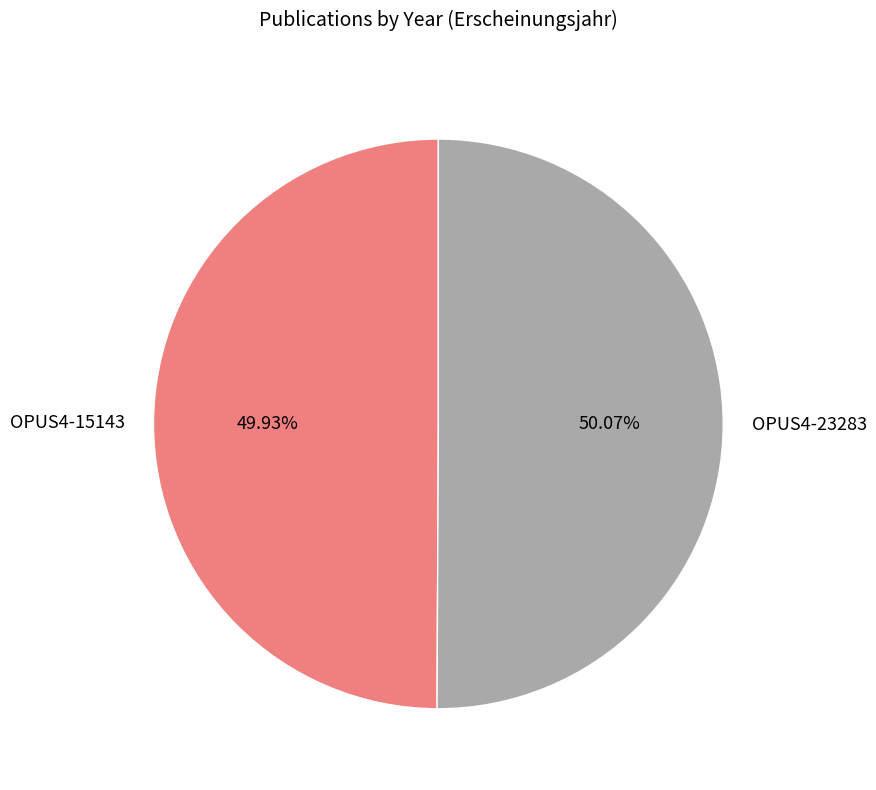

To the nearest percent, what is the average slice percentage?

50%